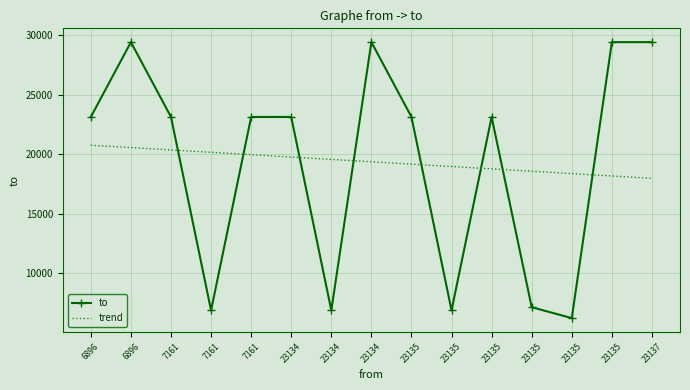

The to series shows 3554.5 at 23135. True or false?

False